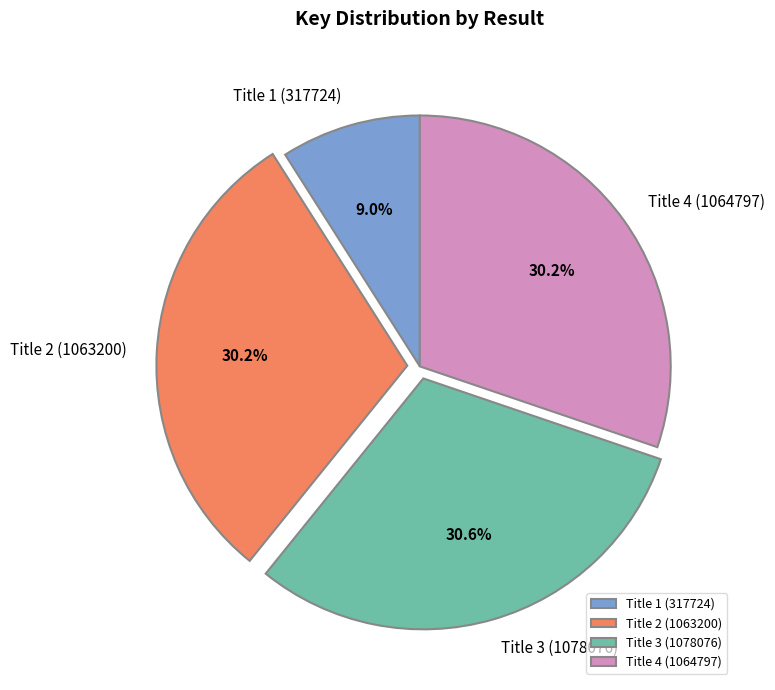

To the nearest percent, what is the difference between the largest and smallest slice percentages?

22%